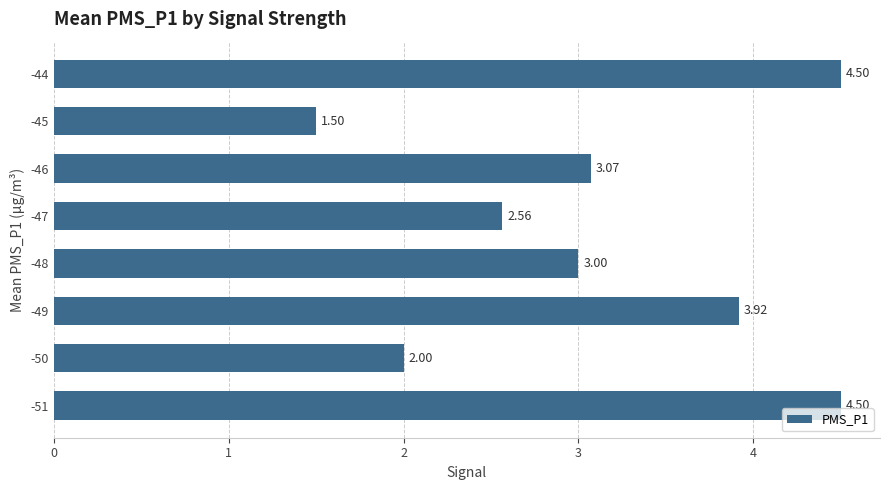

How many series are shown in this chart?

1